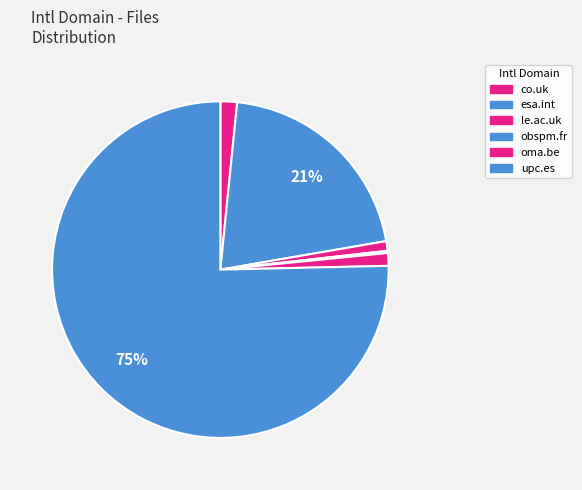

The upc.es slice represents 75% of the pie. True or false?

True